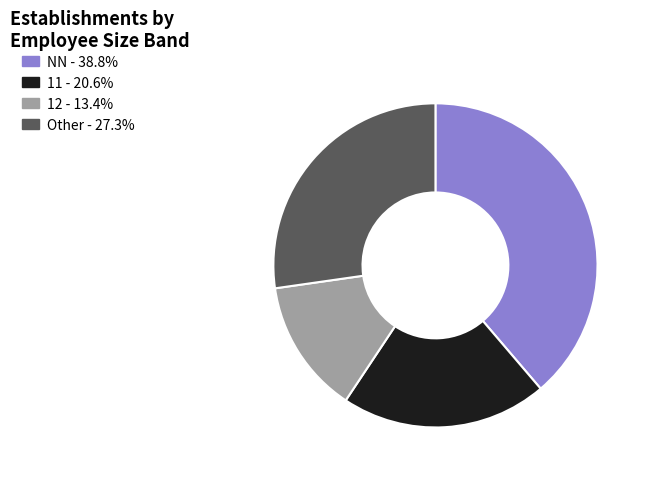

Combined, do NN - 38.8% and 11 - 20.6% account for over 50%?

Yes